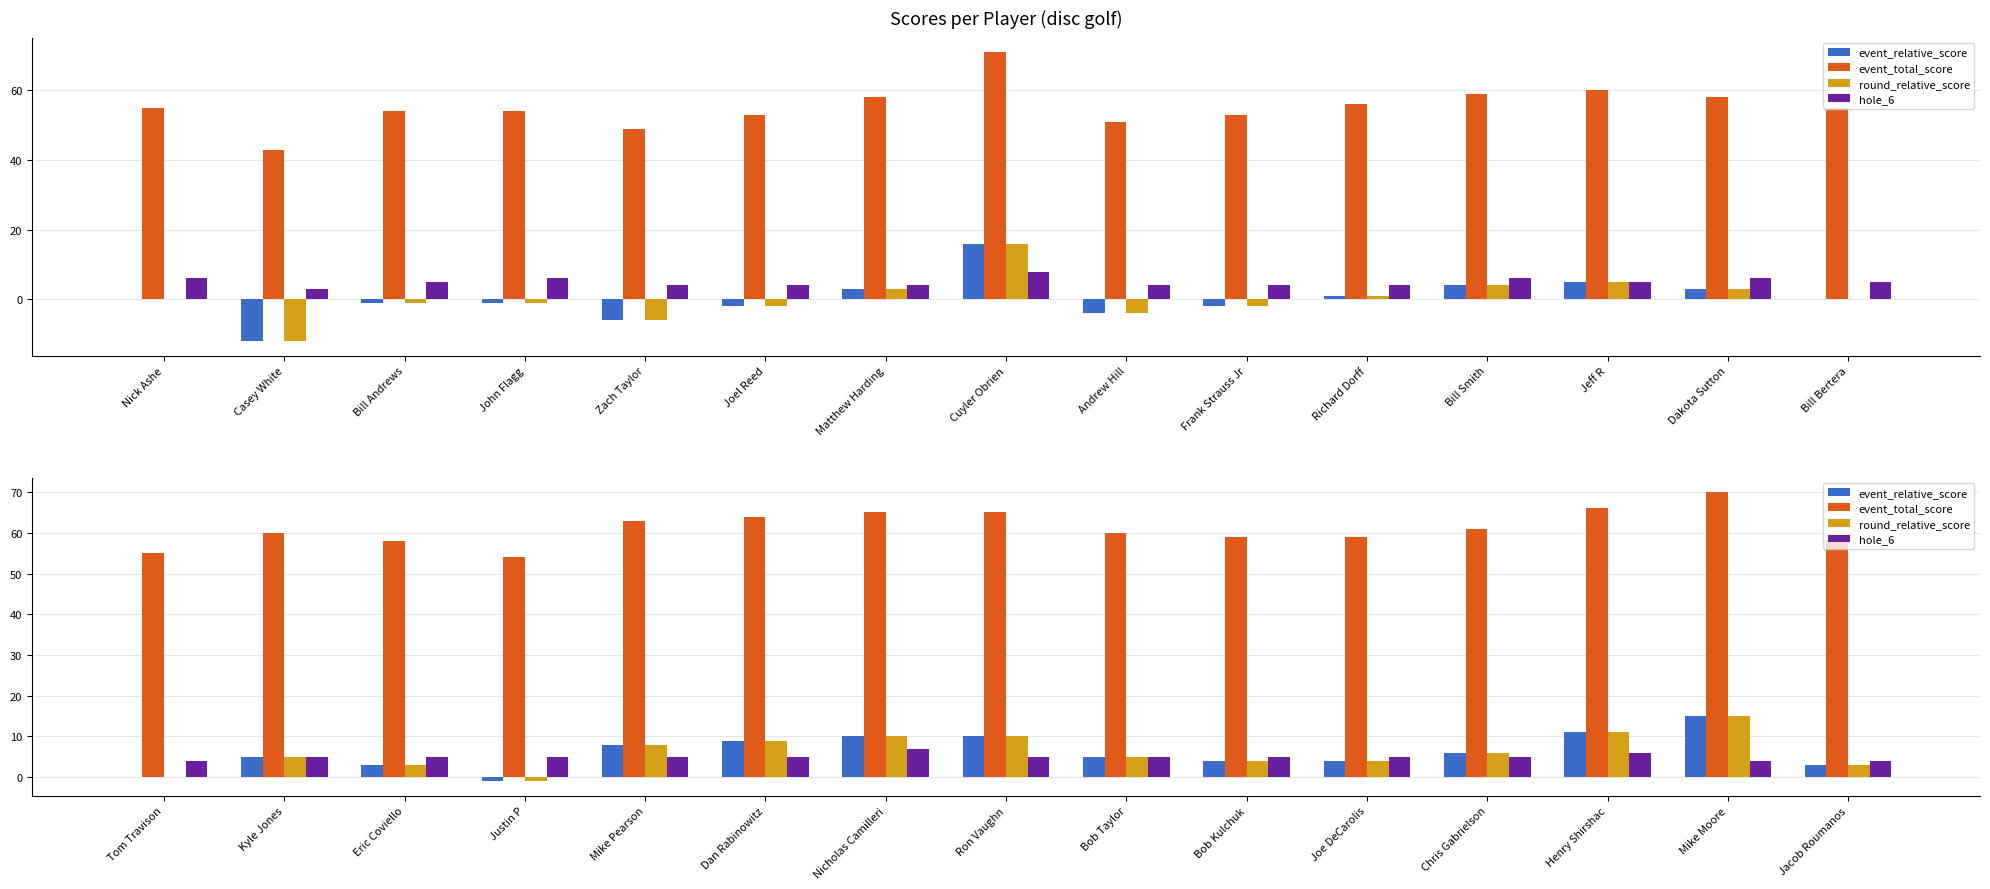

How many bars are there in each group?

4